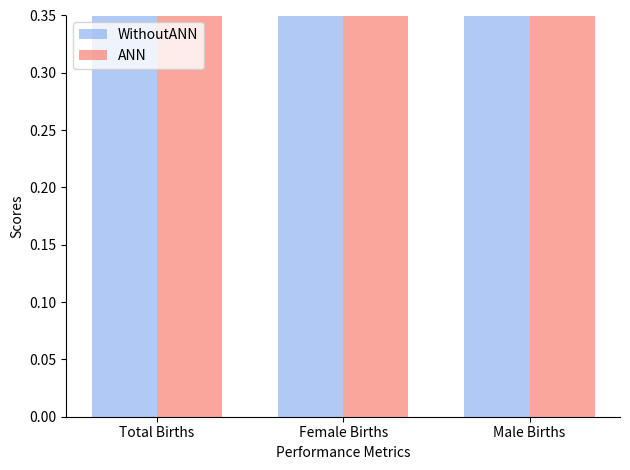

How many bars are there in total?

6